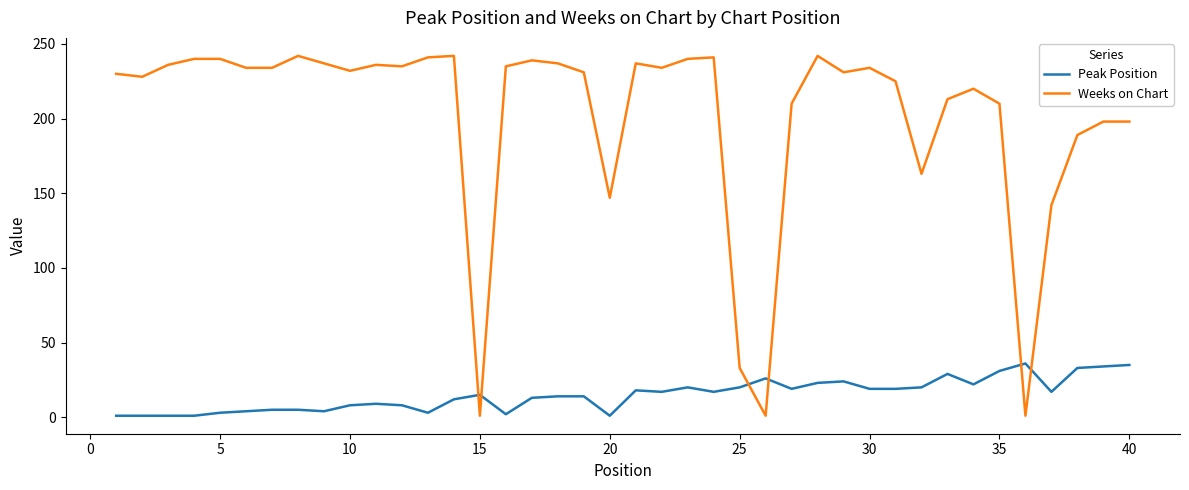

What are all the series names shown in the legend?

Peak Position, Weeks on Chart